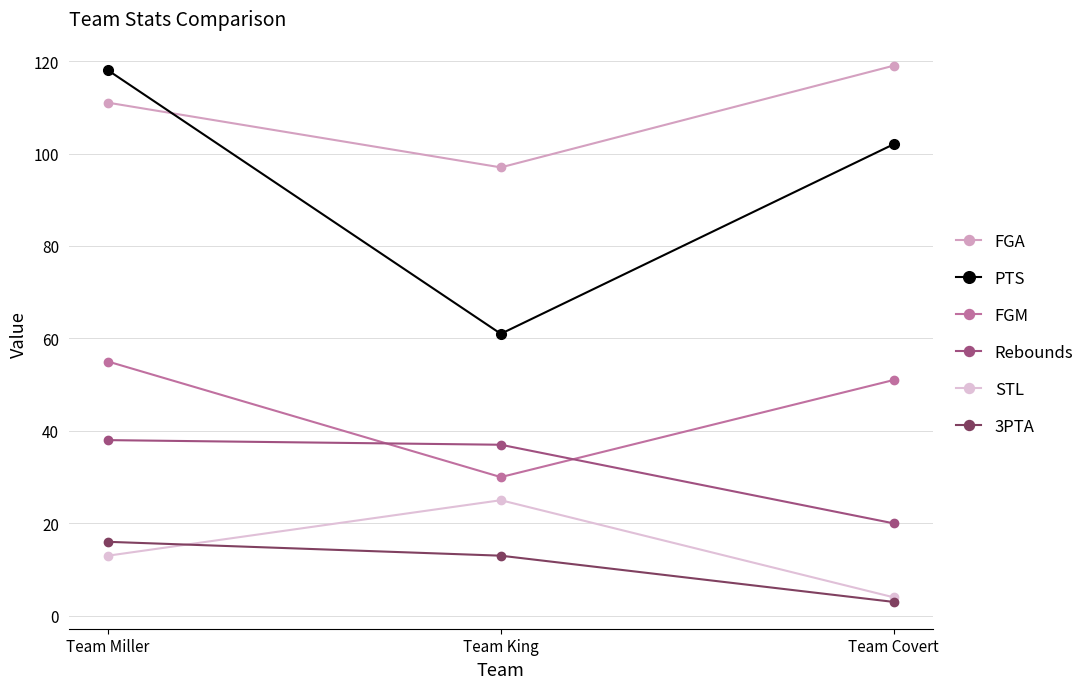

Which series changed the most between Team Miller and Team Covert?

Rebounds